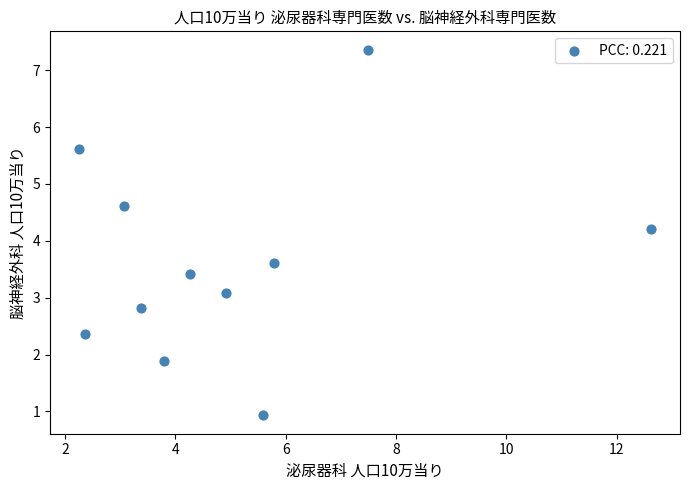

What Y value in the scatter plot is closest to 4?

4.2